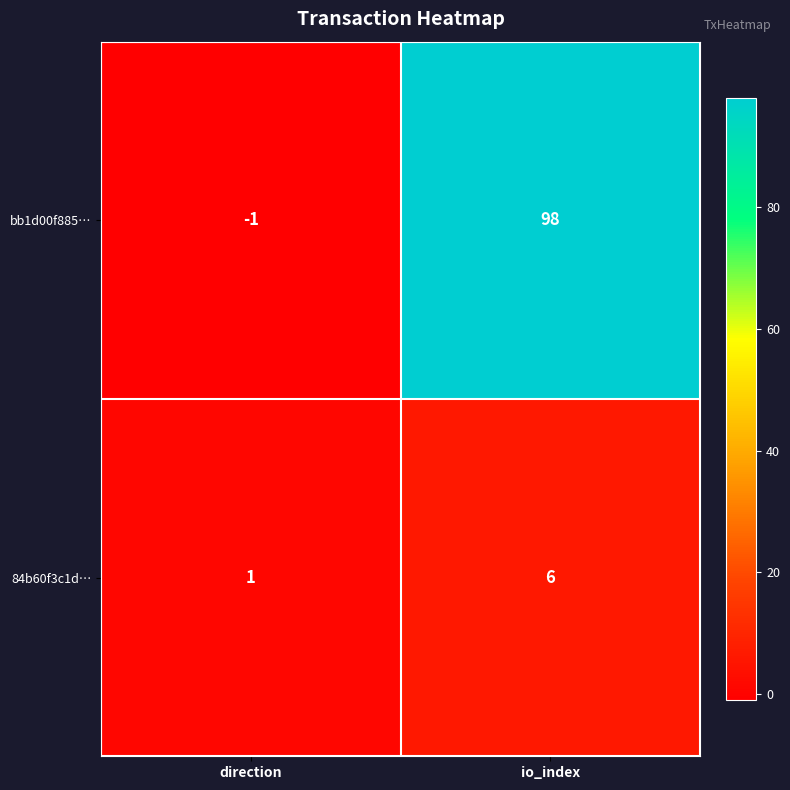

Rank the series by their average value, from highest to lowest.

bb1d00f885…, 84b60f3c1d…